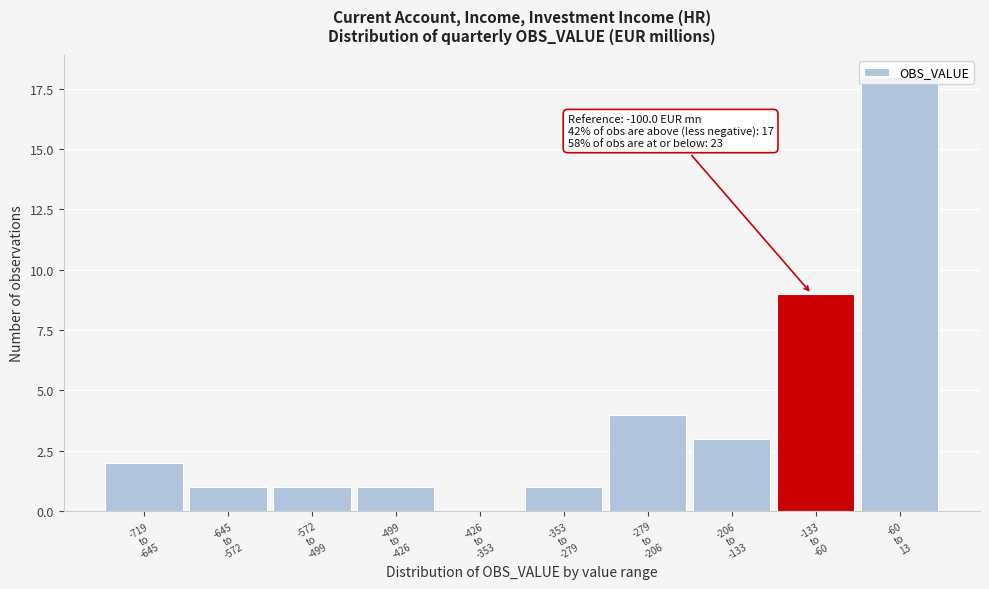

What is the maximum value shown in the chart?

18